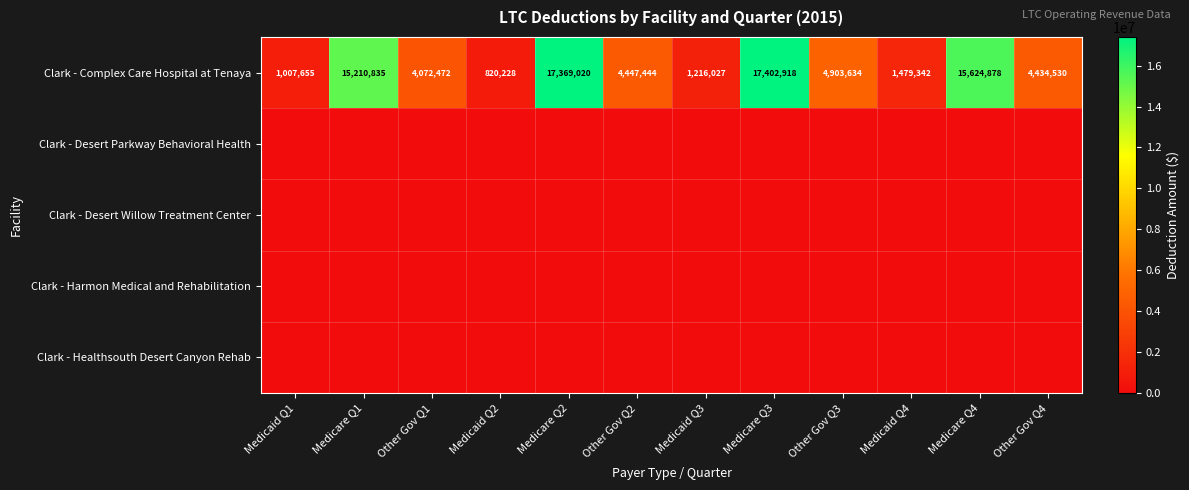

What is the maximum value for Clark - Complex Care Hospital at Tenaya?

17402918